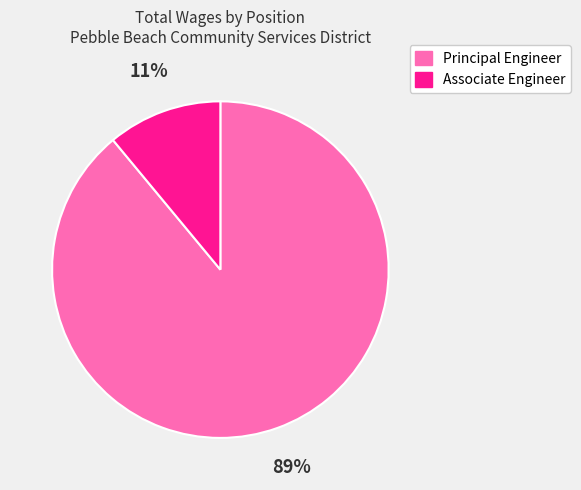

What is the ratio of the value at Principal Engineer to the value at Associate Engineer?

8.1